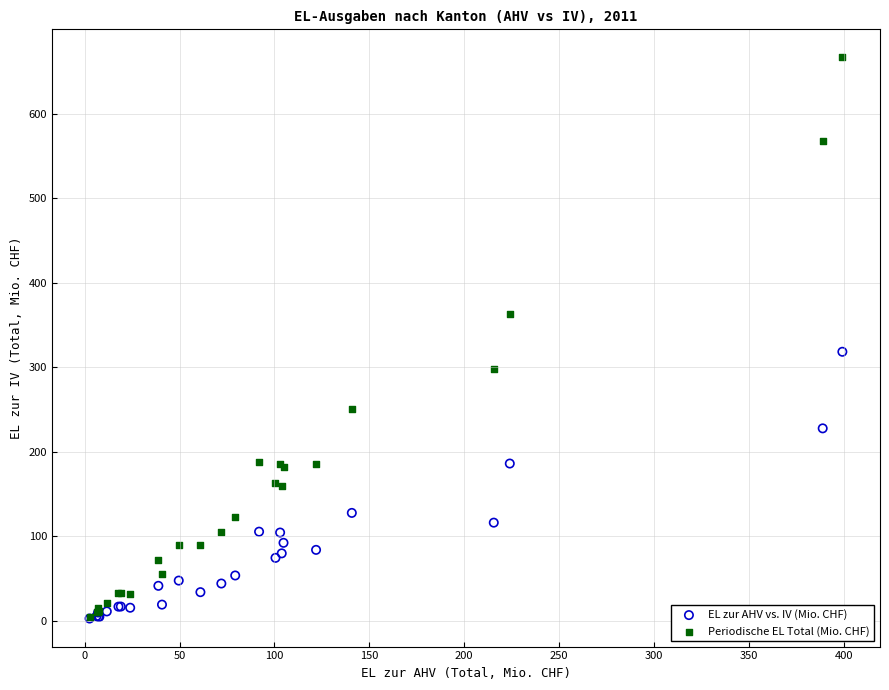

In the Periodische EL Total (Mio. CHF) series, what Y value is closest to 335?

362.4